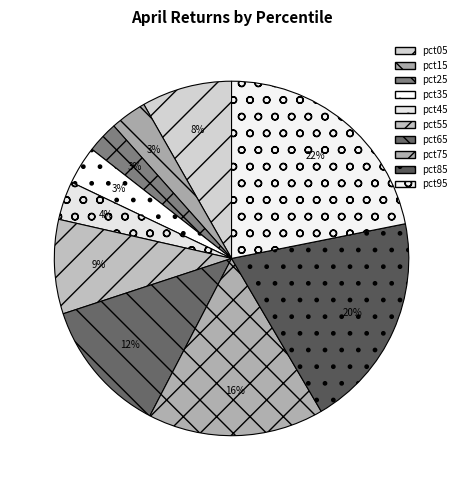

What percentage is the pct75 slice, to the nearest percent?

16%